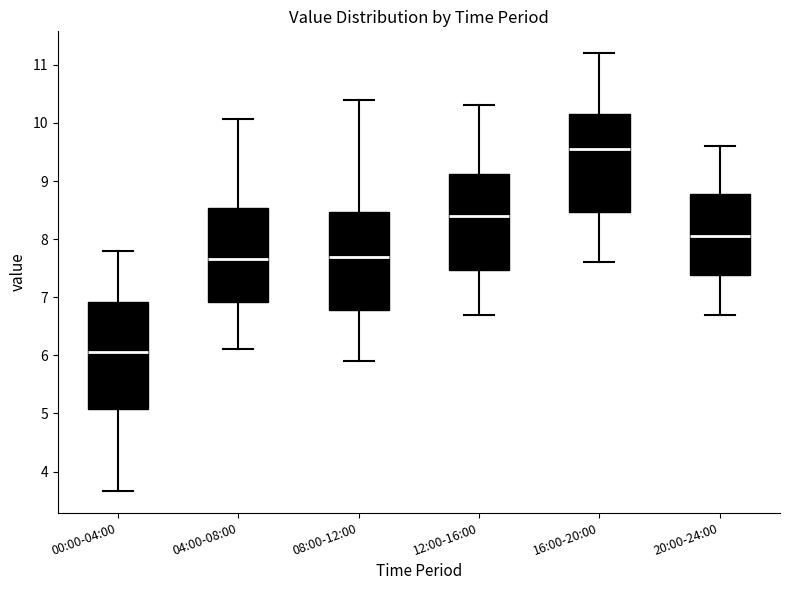

Reading left to right, read every box against the y-axis: the position of its median line, the range the box covers, and the ends of its whiskers. The values are not printed on the chart, so give them approximately, as read against the axis.

00:00-04:00: median 6.1, box 5.1 to 6.9, whiskers 3.7 to 7.8
04:00-08:00: median 7.7, box 6.9 to 8.5, whiskers 6.1 to 10.1
08:00-12:00: median 7.7, box 6.8 to 8.5, whiskers 5.9 to 10.4
12:00-16:00: median 8.4, box 7.5 to 9.1, whiskers 6.7 to 10.3
16:00-20:00: median 9.6, box 8.5 to 10.2, whiskers 7.6 to 11.2
20:00-24:00: median 8.1, box 7.4 to 8.8, whiskers 6.7 to 9.6